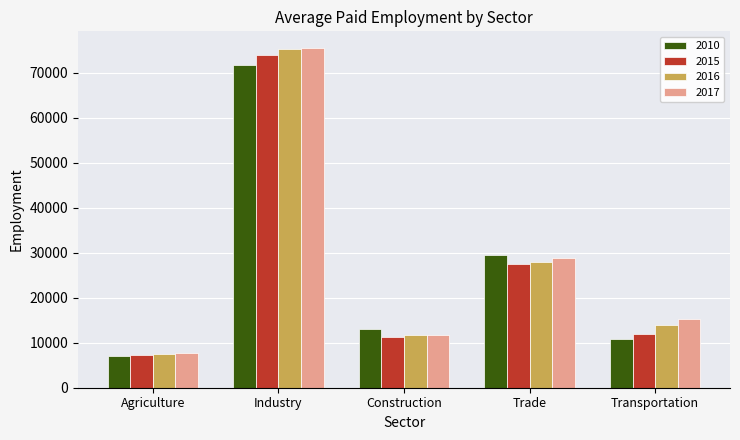

Count the number of categories in the chart.

5